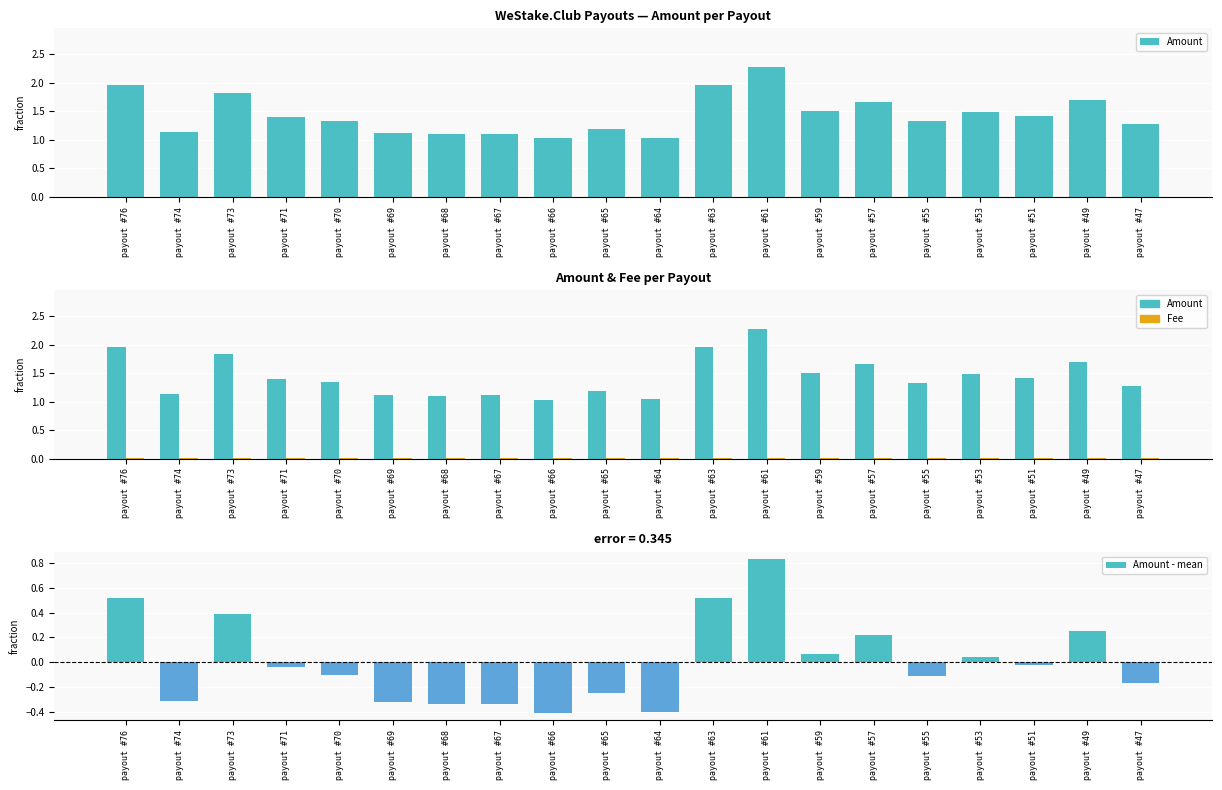

Which has a higher value, payout #71 or payout #70?

payout #71